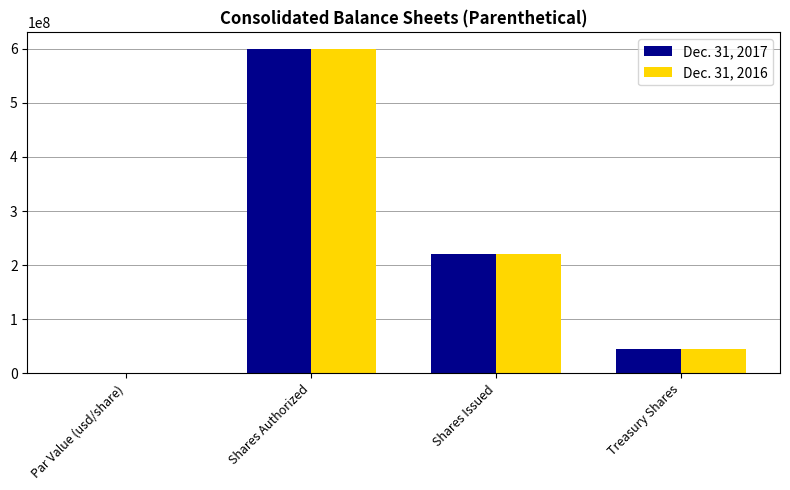

Which label corresponds to the largest value in the chart?

Shares Authorized